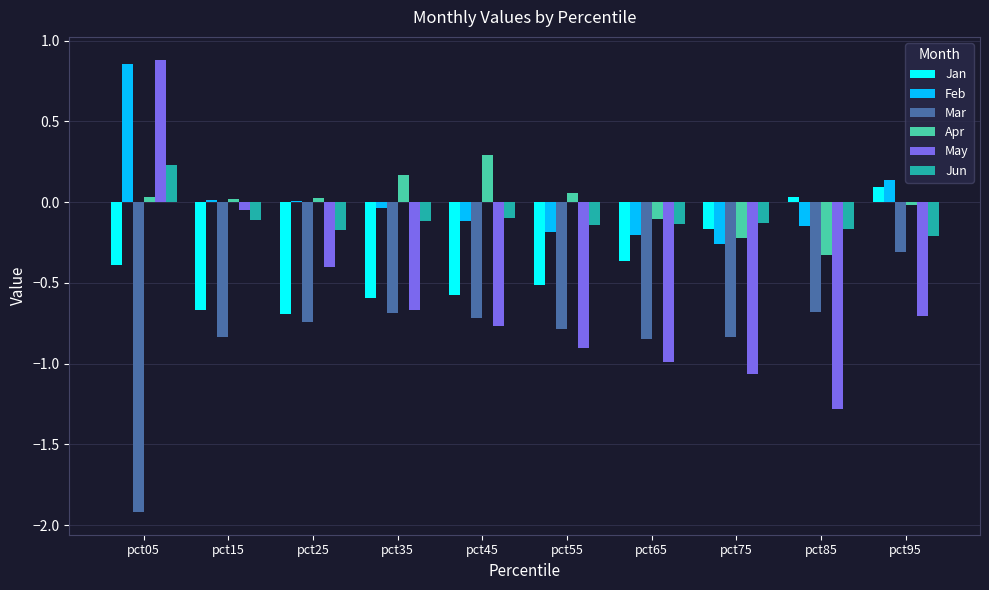

Is the value of May at pct55 greater than the value of Apr at pct25?

No